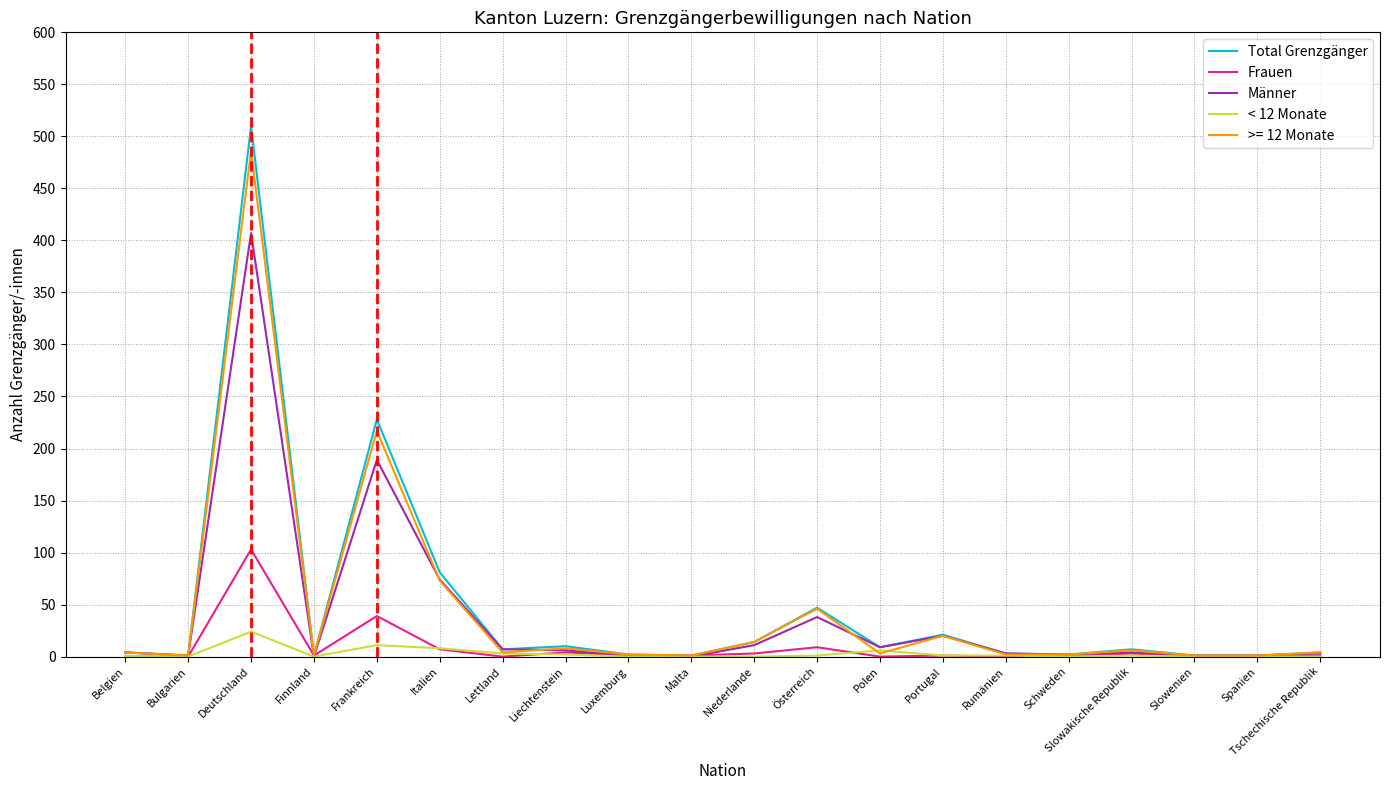

At which label does < 12 Monate reach its peak?

Deutschland